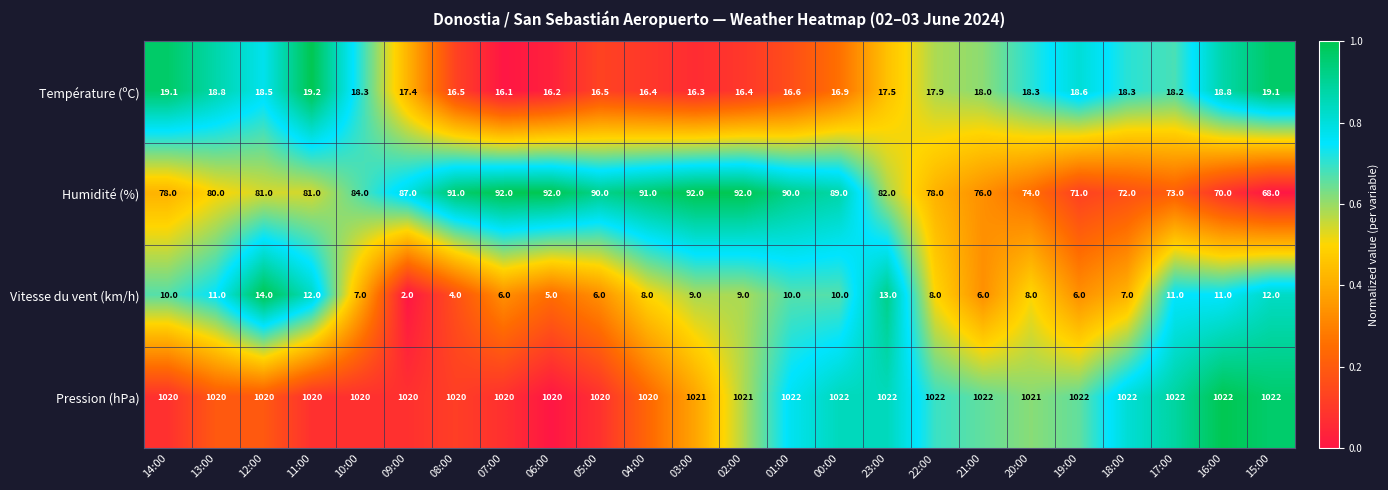

The Humidité (%) series shows 101.2 at 20:00. True or false?

False